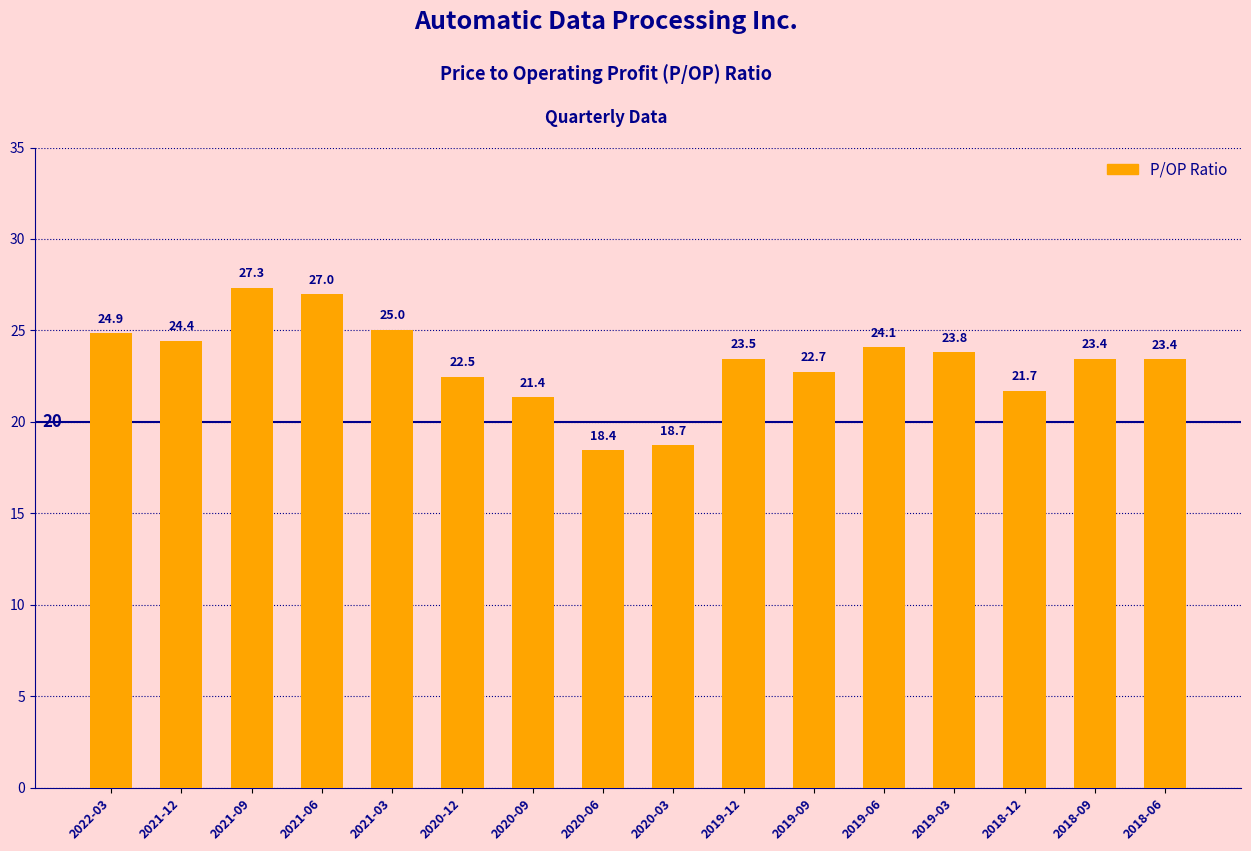

What is the minimum value shown in the chart?

18.4